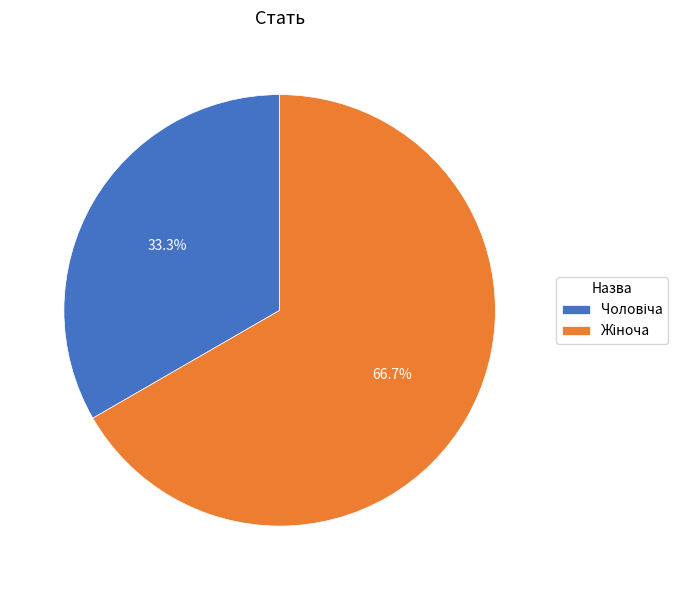

Does any single category account for the majority?

Yes